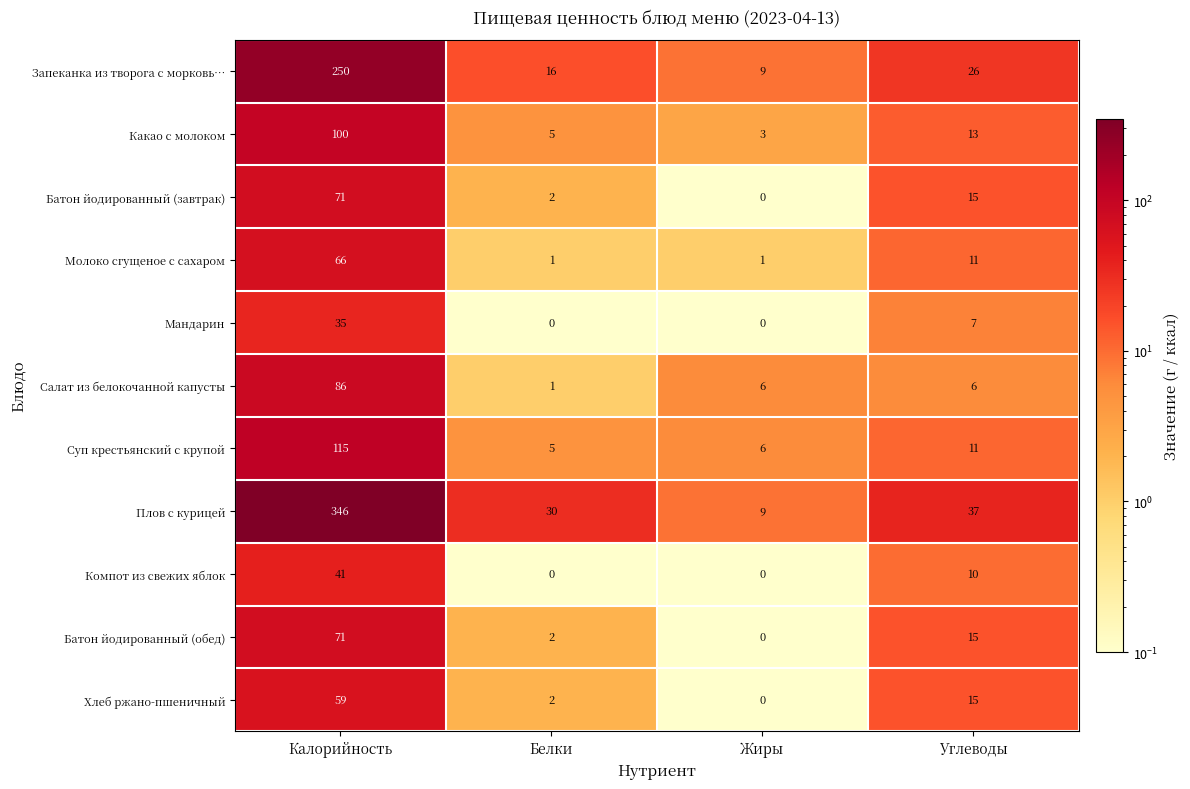

List the labels in order of Батон йодированный (обед) value, largest first.

Калорийность, Углеводы, Белки, Жиры